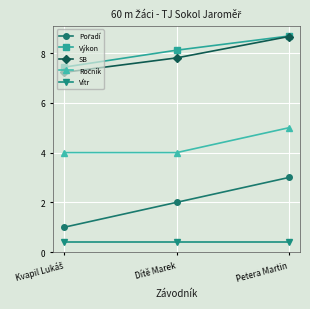

What position from the right is Petera Martin?

1